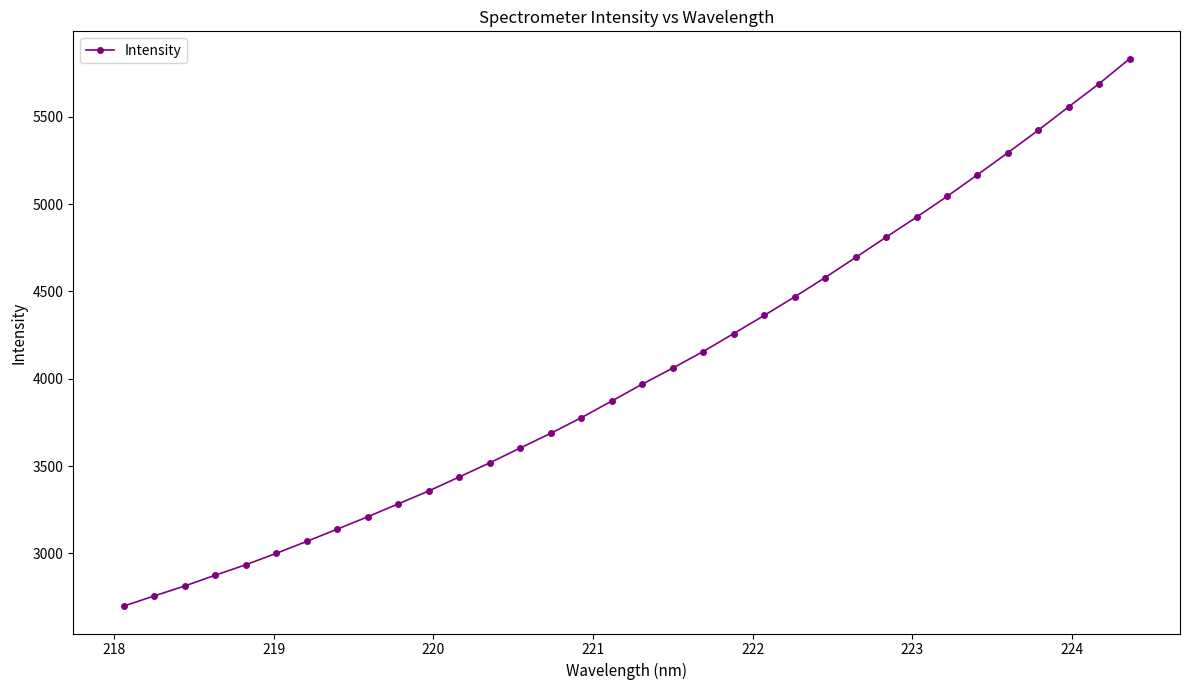

Does the chart display data point markers on the line(s)?

Yes